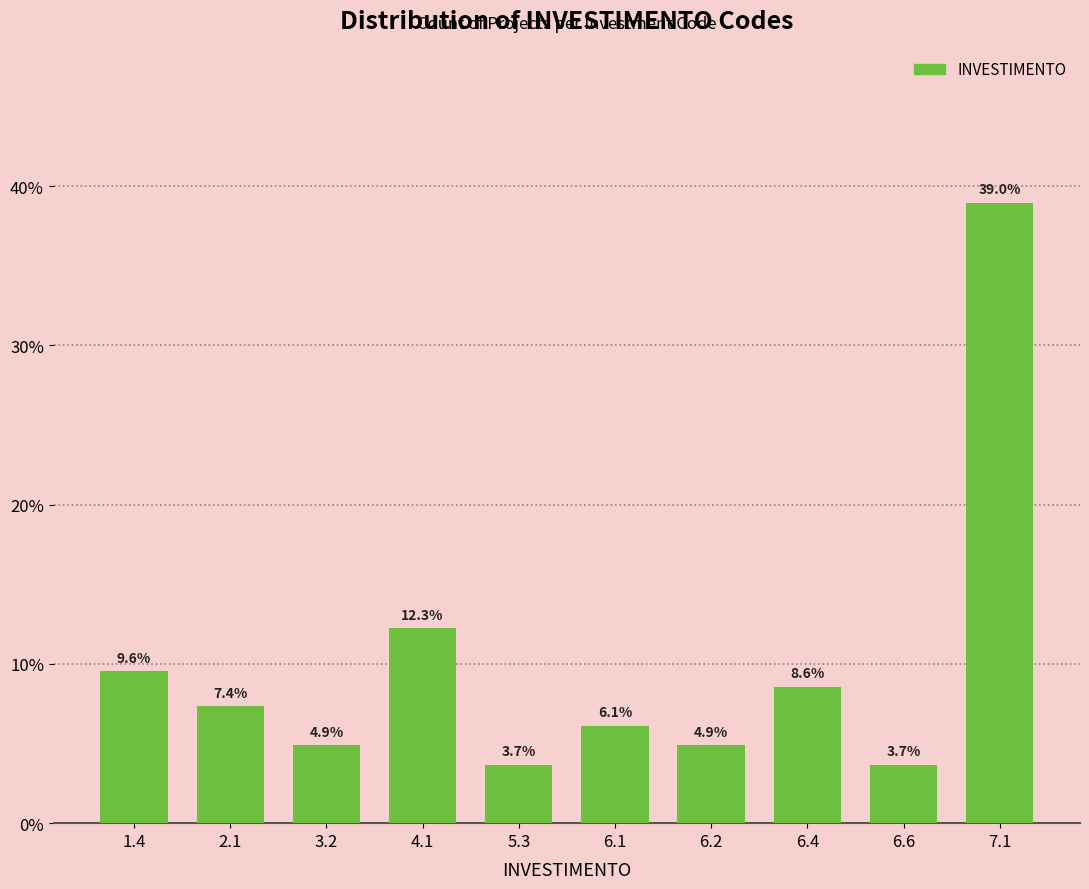

Reading left to right, what are all the values shown in this chart?

9.6	7.4	4.9	12.3	3.7	6.1	4.9	8.6	3.7	39.0